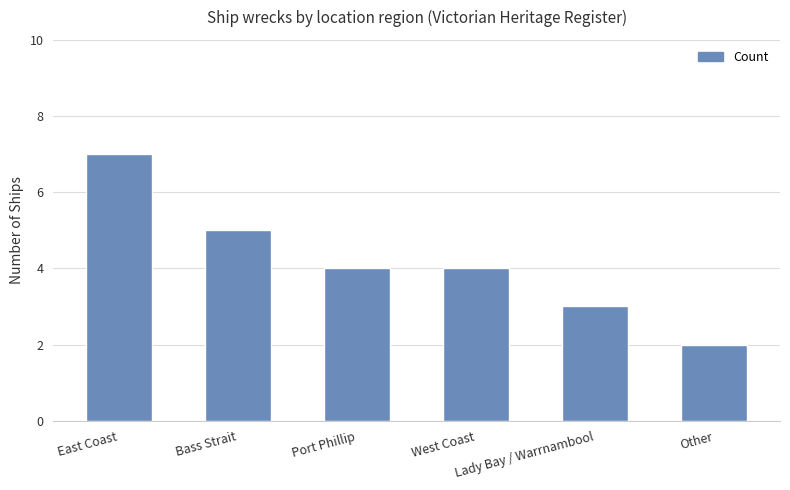

Count the number of data series in this chart.

1